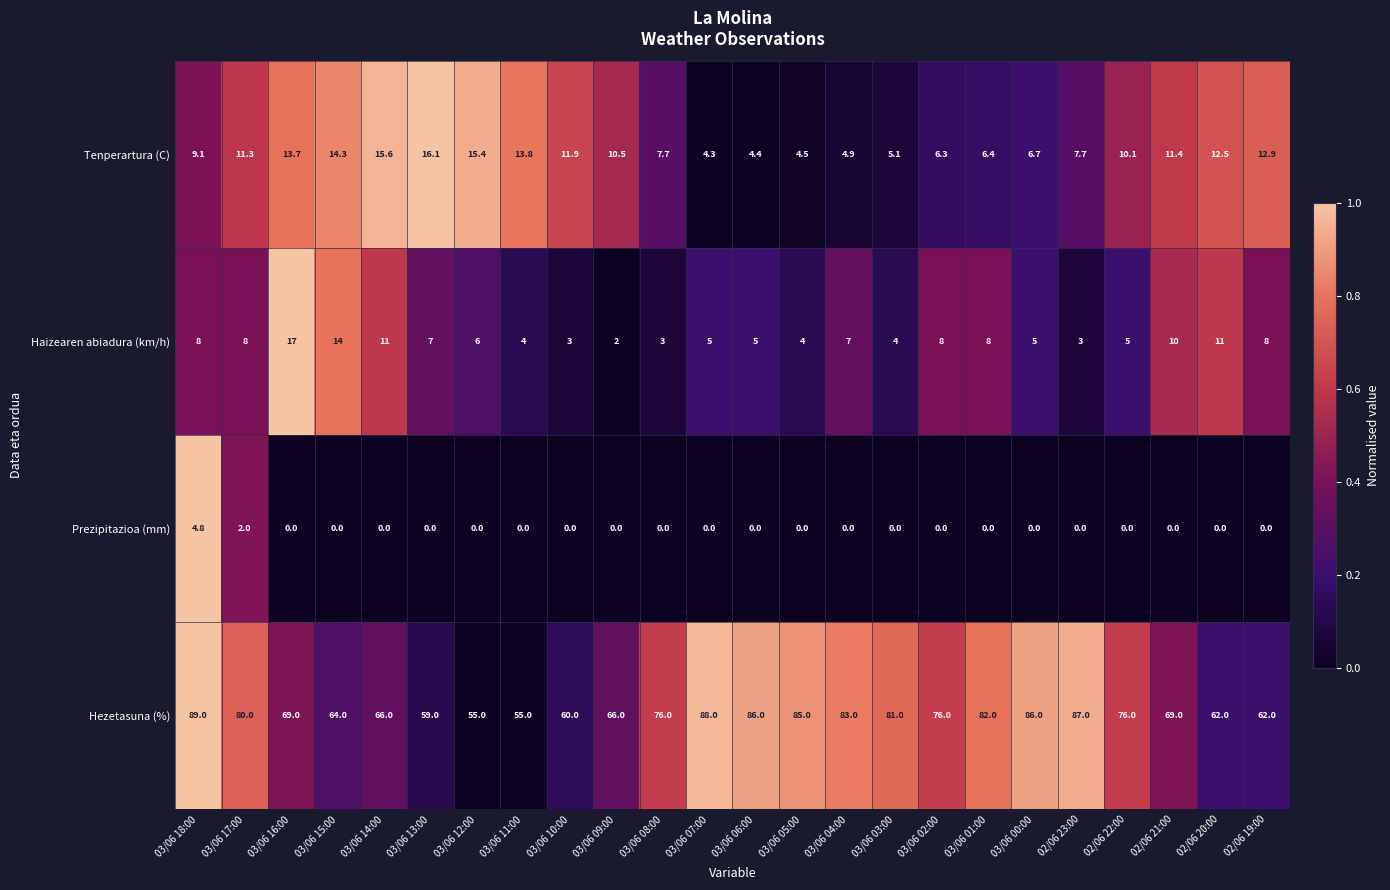

Rank the series by their maximum value, from lowest to highest.

Prezipitazioa (mm), Tenperartura (C), Haizearen abiadura (km/h), Hezetasuna (%)